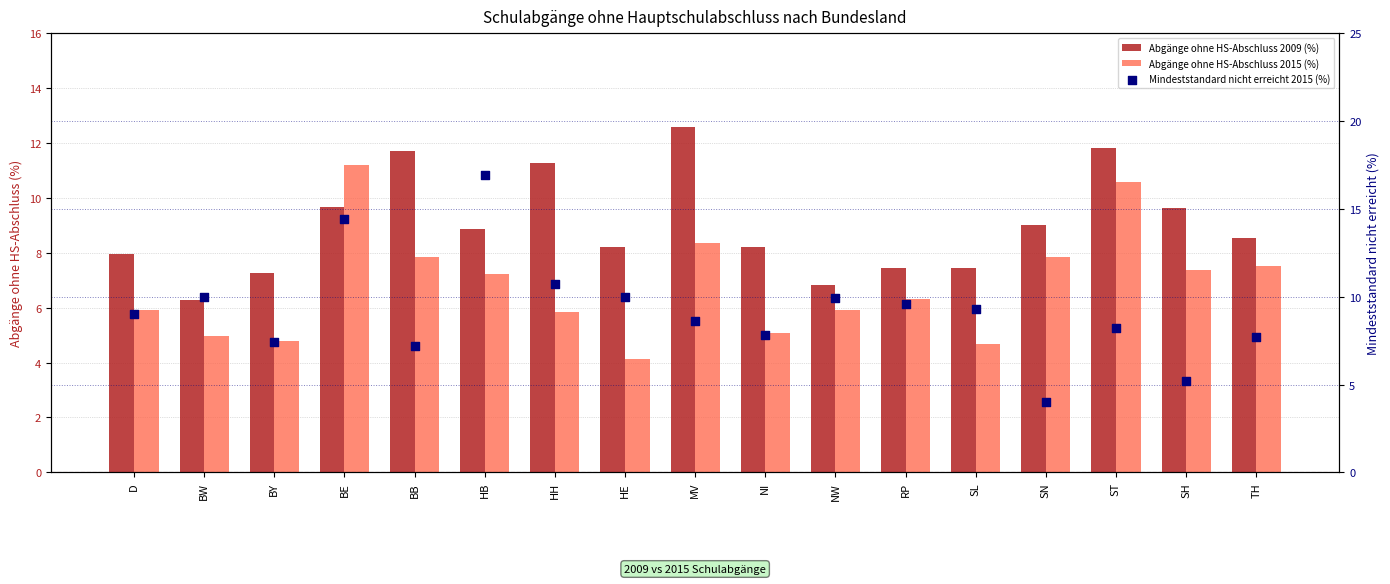

At how many categories does at least one series exceed 7?

17